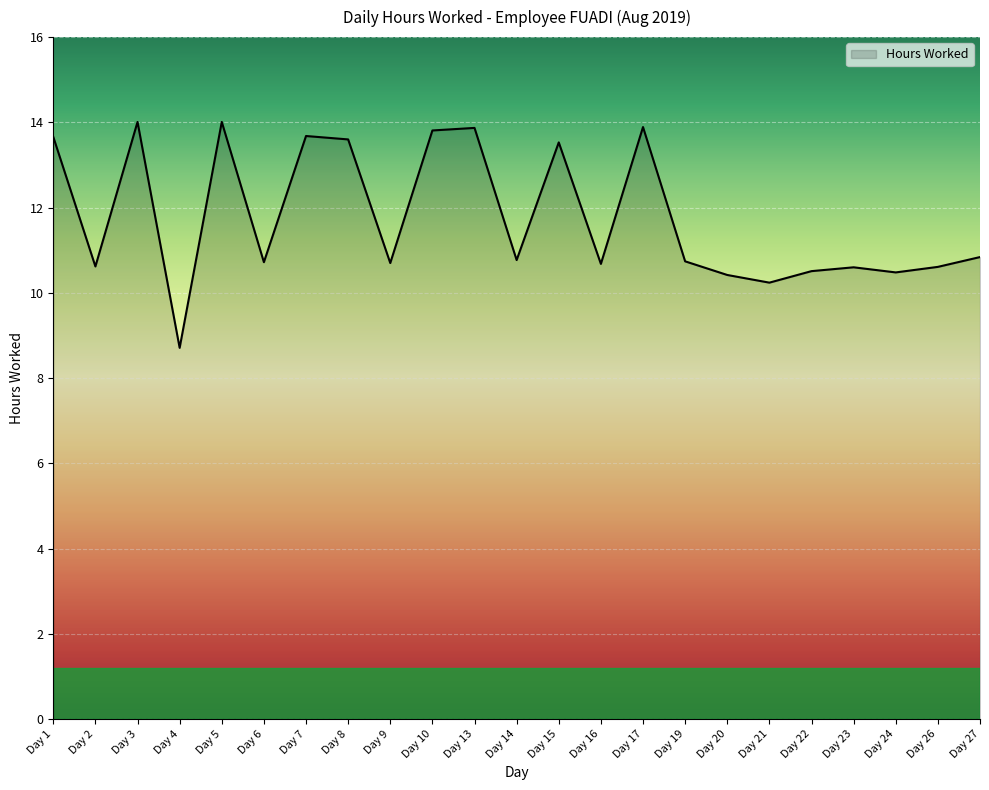

The value at Day 22 is 10.5. True or false?

True